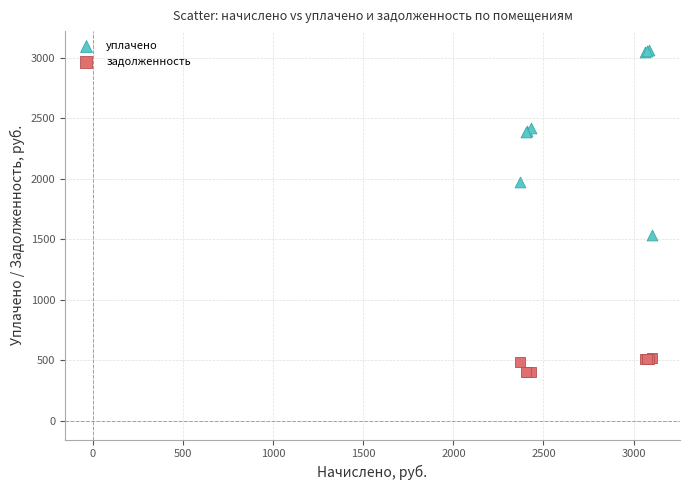

Which series reaches the maximum Y coordinate?

уплачено